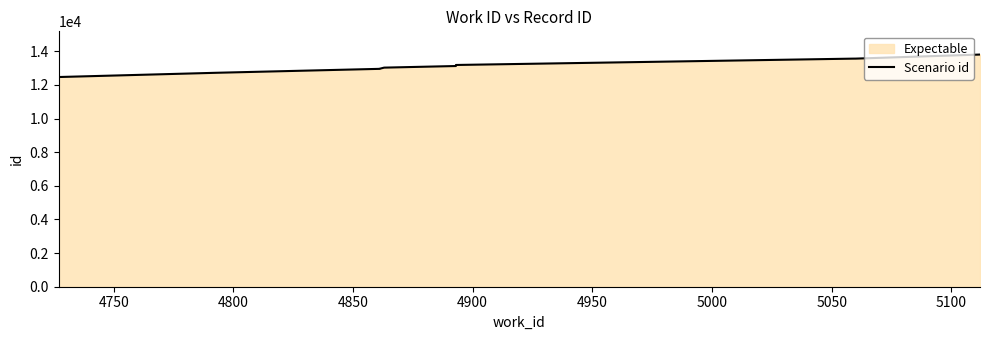

Is it true that the value at 5050 is 18164?

False